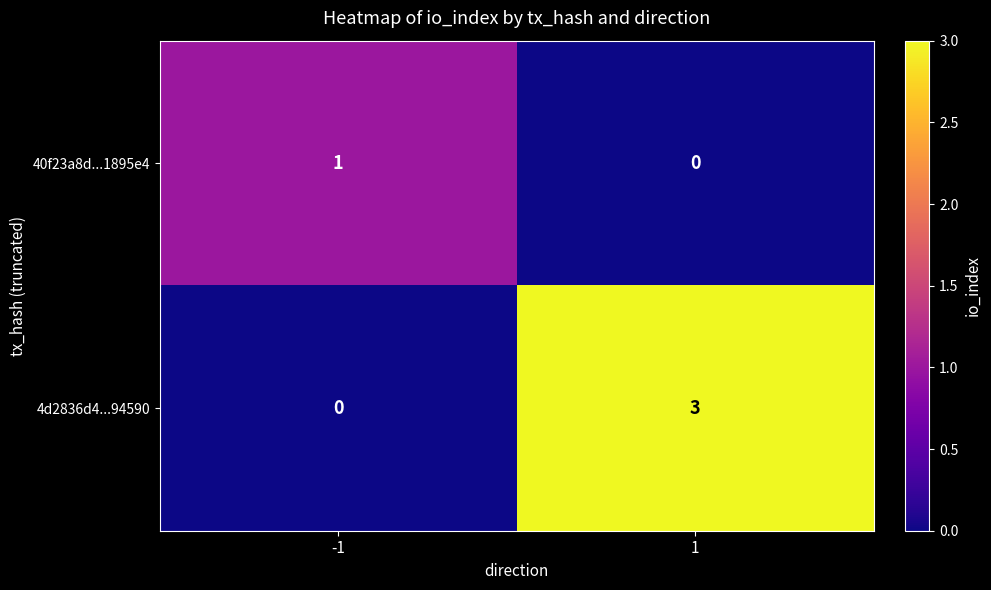

List the series in order of their overall mean, lowest first.

40f23a8d...1895e4, 4d2836d4...94590